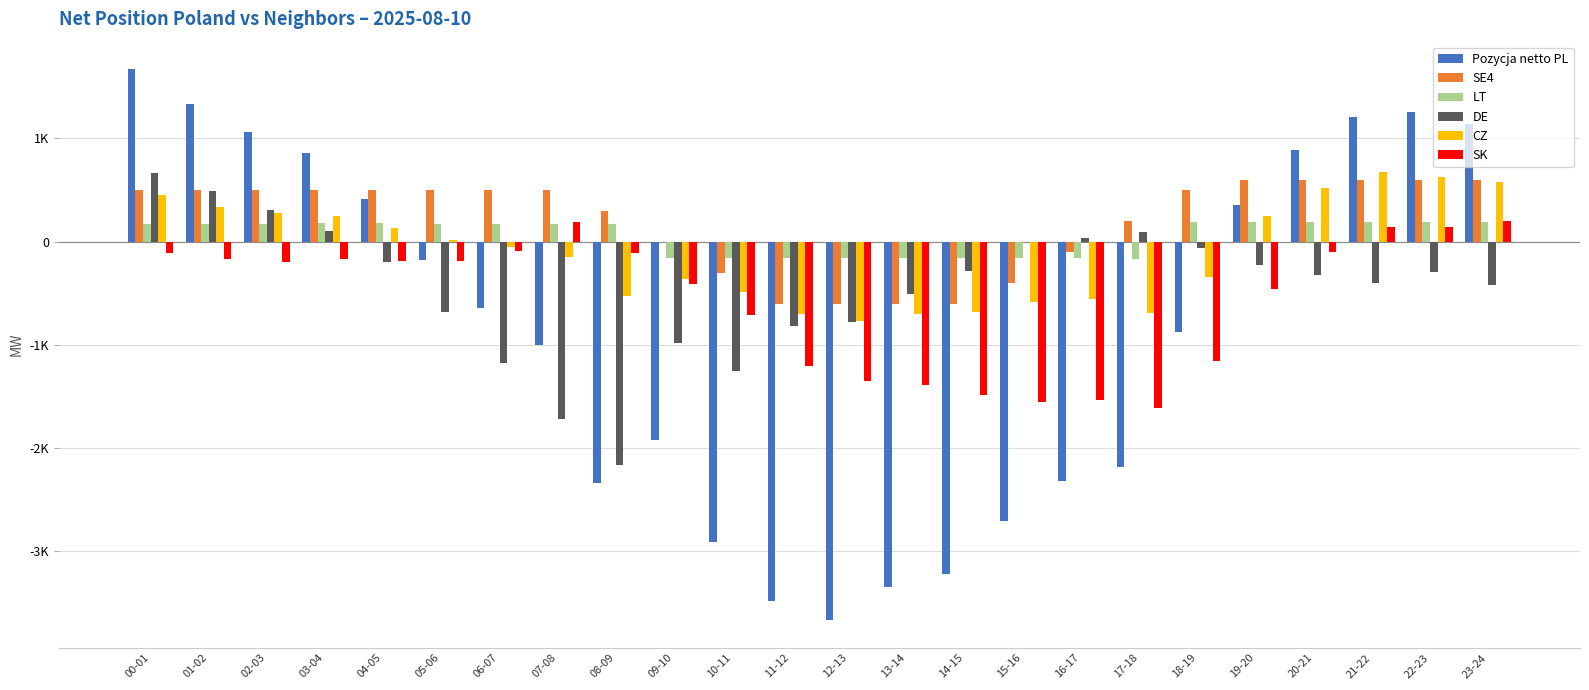

What are all the series names shown in the legend?

Pozycja netto PL, SE4, LT, DE, CZ, SK